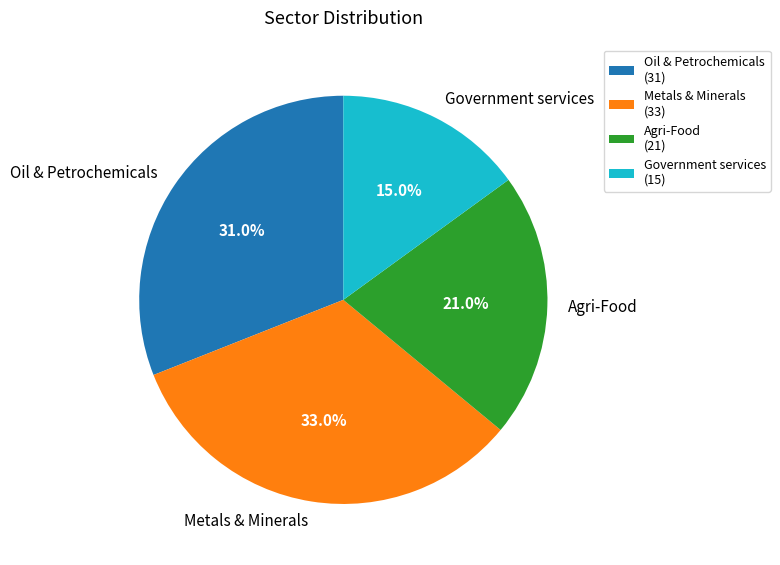

Rank the categories by value from lowest to highest.

Government services, Agri-Food, Oil & Petrochemicals, Metals & Minerals